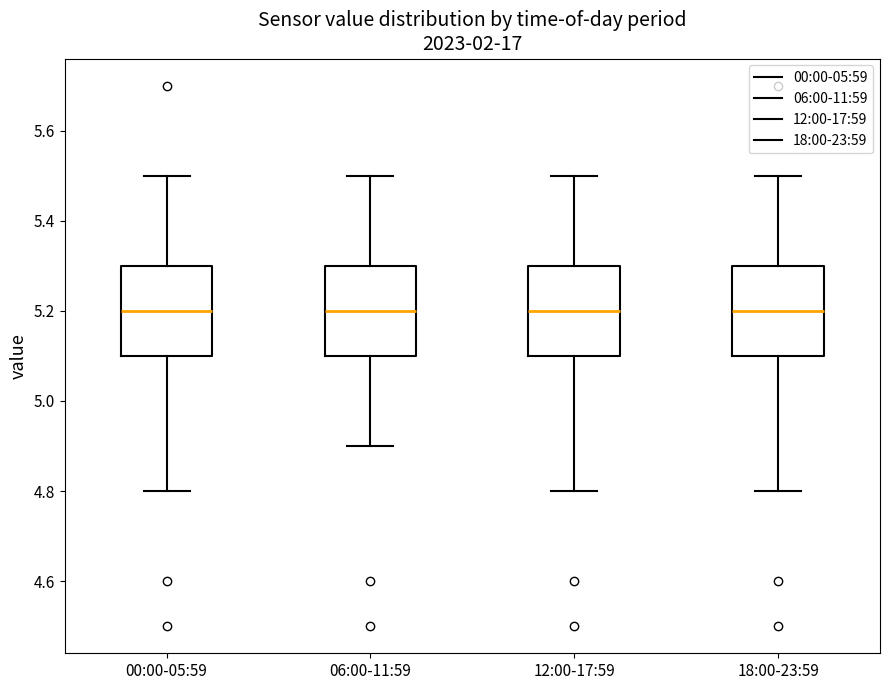

Reading left to right, transcribe this box plot: for each box, give where its median line is, the range the box spans, and where its two whiskers end, as read against the y-axis. The values are not printed on the chart, so give them approximately, as read against the axis.

00:00-05:59: median 5.2, box 5.1 to 5.3, whiskers 4.8 to 5.5
06:00-11:59: median 5.2, box 5.1 to 5.3, whiskers 4.9 to 5.5
12:00-17:59: median 5.2, box 5.1 to 5.3, whiskers 4.8 to 5.5
18:00-23:59: median 5.2, box 5.1 to 5.3, whiskers 4.8 to 5.5